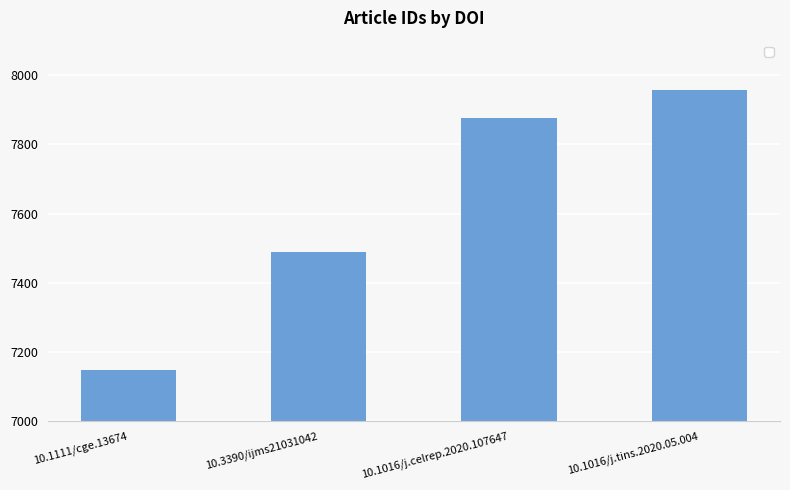

The chart shows a value of 1988 at 10.1016/j.tins.2020.05.004. True or false?

False